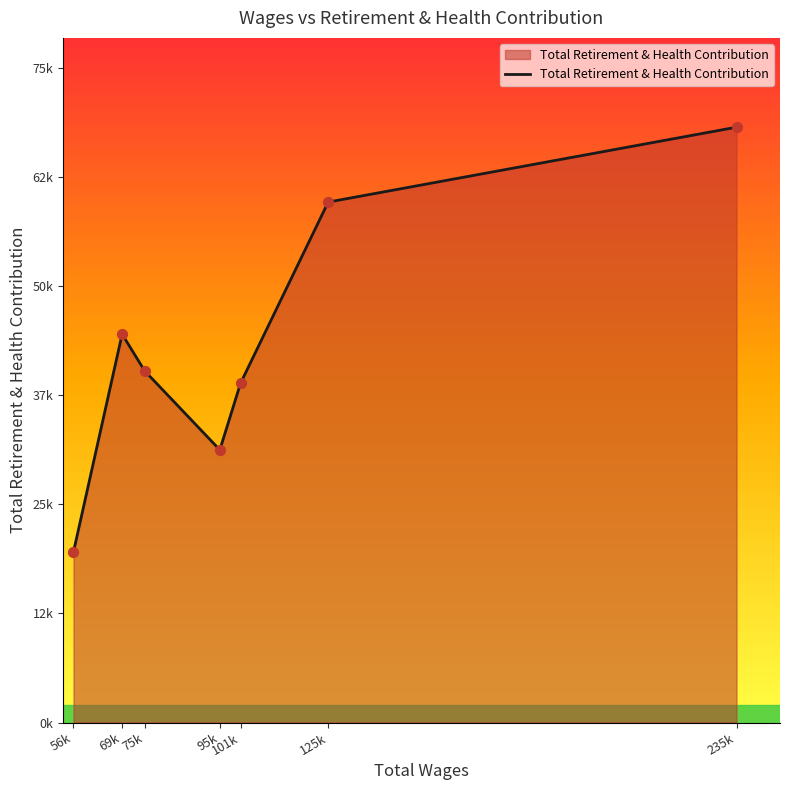

Between 235k and 75k, which is larger?

235k